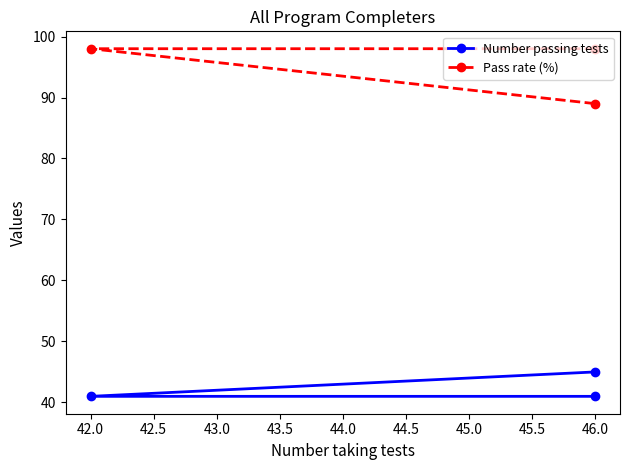

Which label corresponds to the largest value in the chart?

42.0